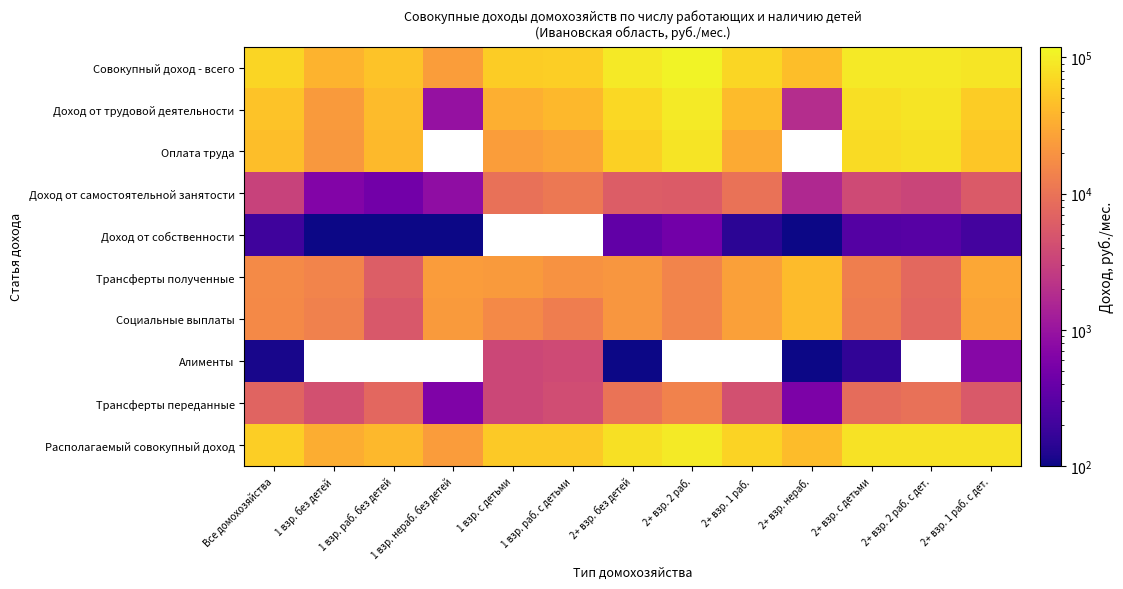

What is the difference between the Алименты values at 1 взр. раб. с детьми and Все домохозяйства?

3712.4